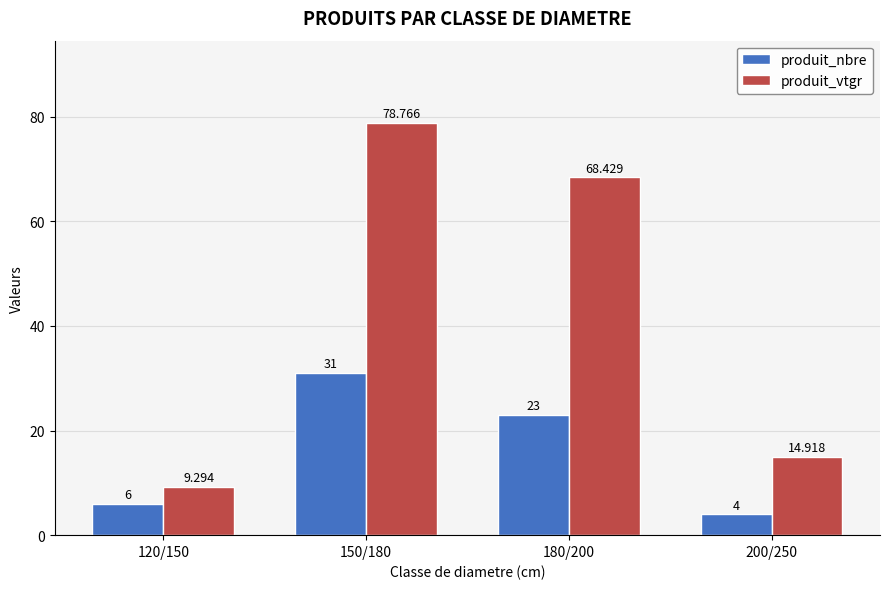

How many groups of bars are there?

4